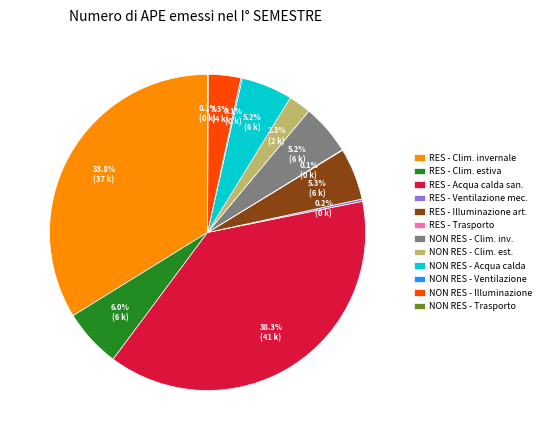

Between NON RES - Illuminazione and NON RES - Clim. inv., which is larger?

NON RES - Clim. inv.